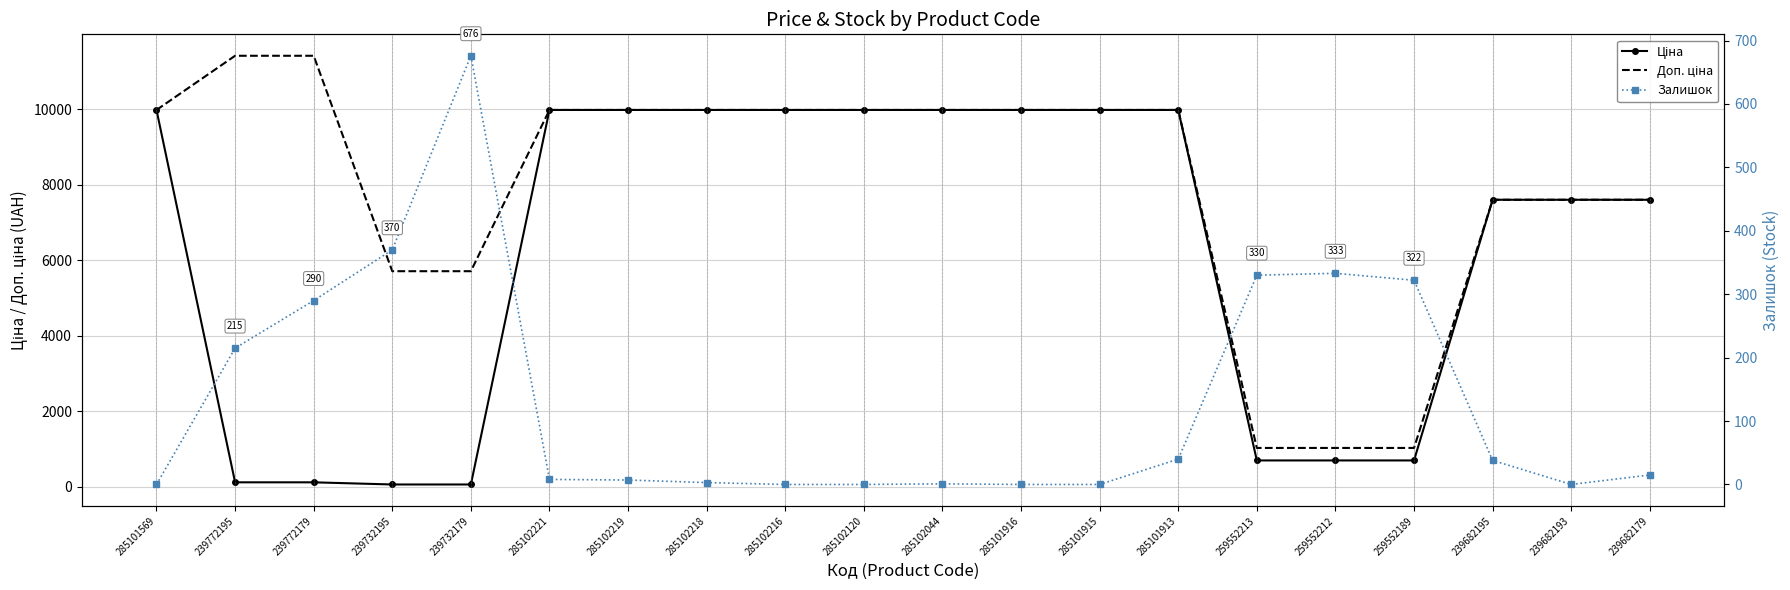

Which category has the lowest value across all series?

285101569